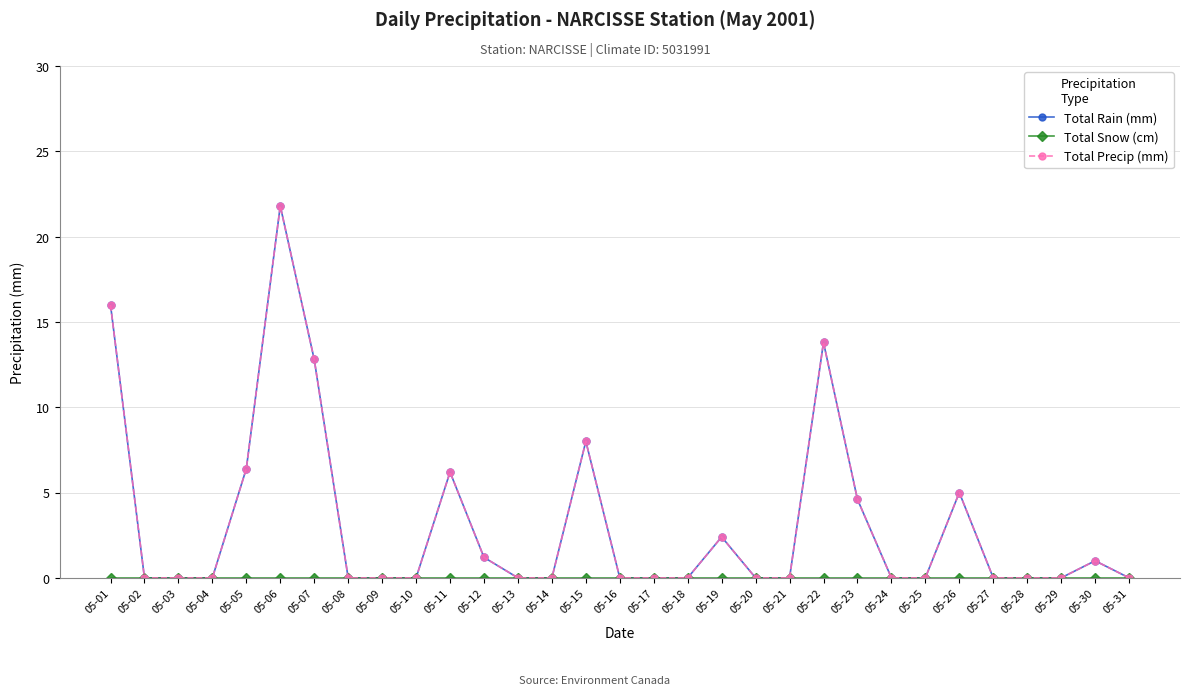

Where is the first local maximum for Total Precip (mm)?

05-06